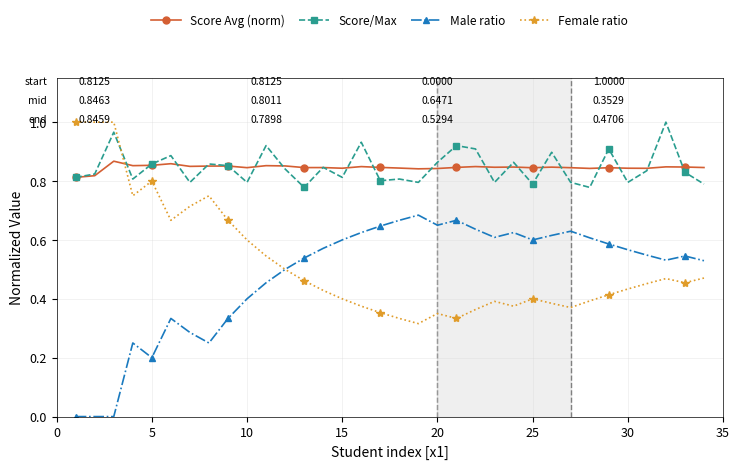

True or false: Score Avg (norm) has more than 1 points higher than both neighbors.

True